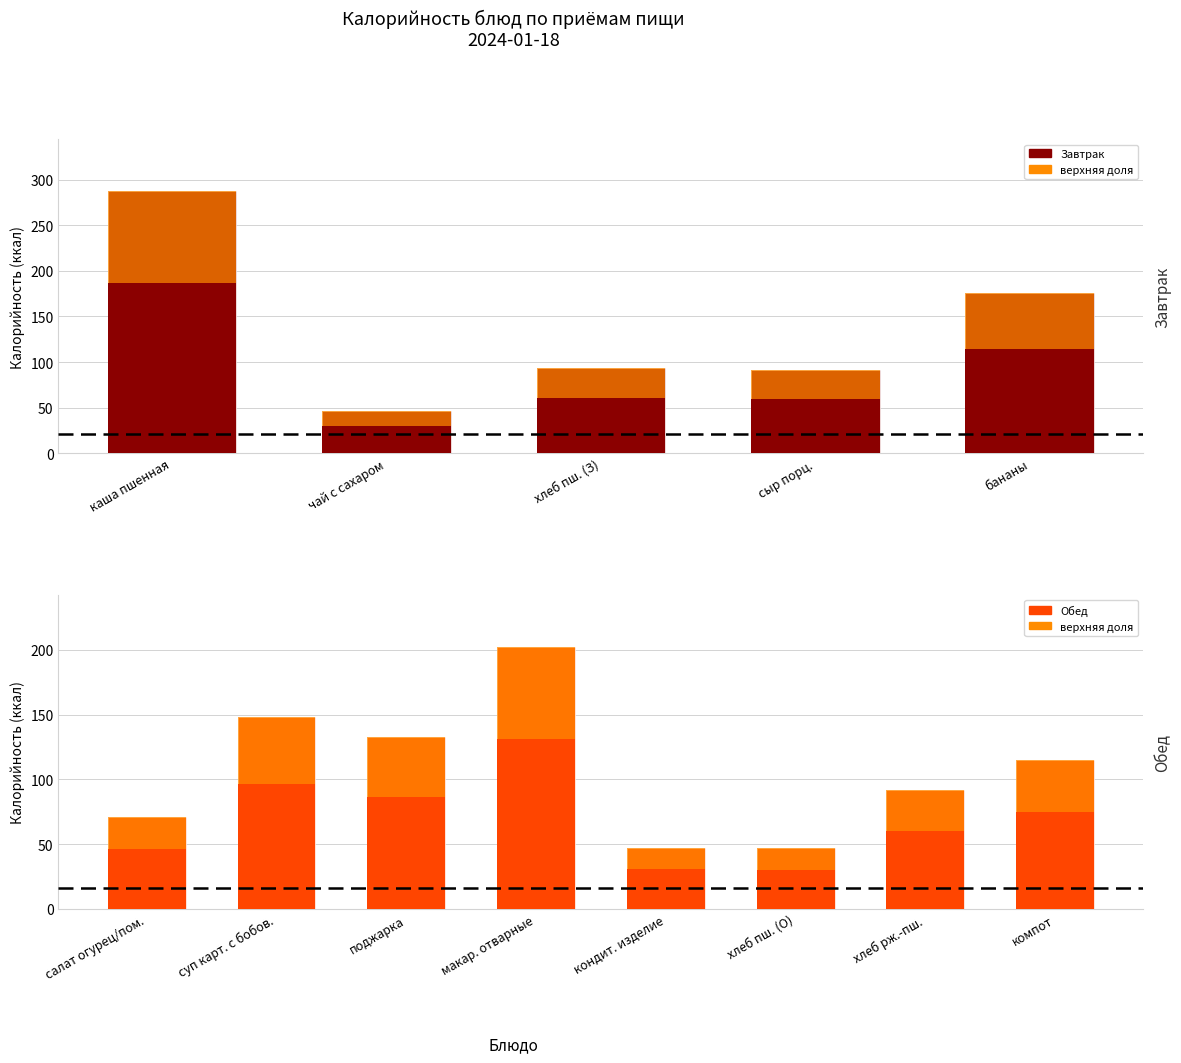

What position from the left is бананы?

5